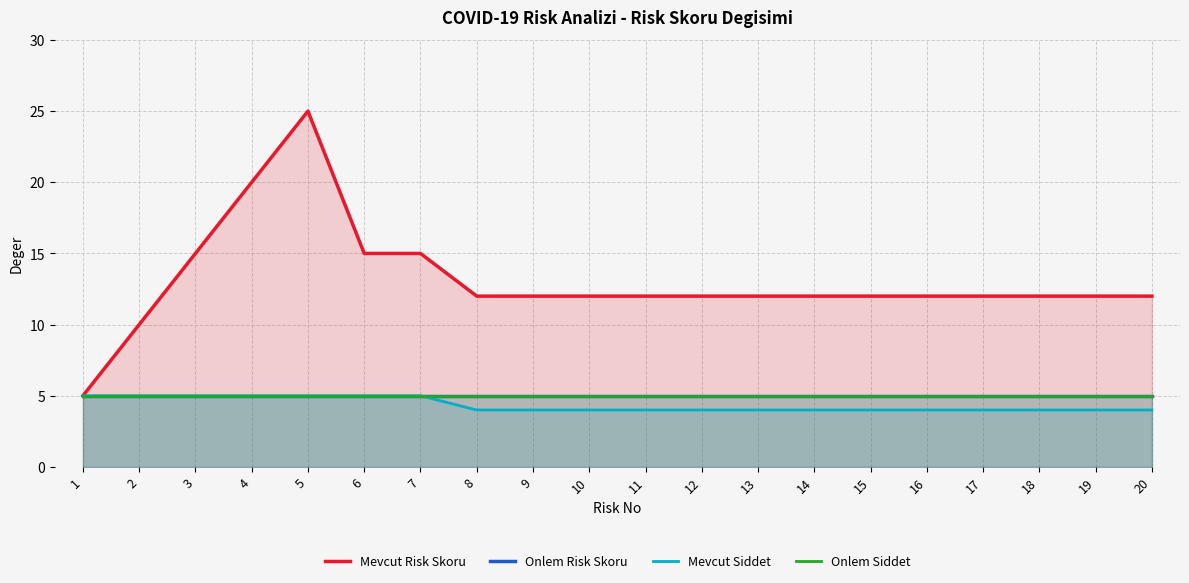

True or false: Onlem Siddet and Mevcut Risk Skoru cross at least once.

False